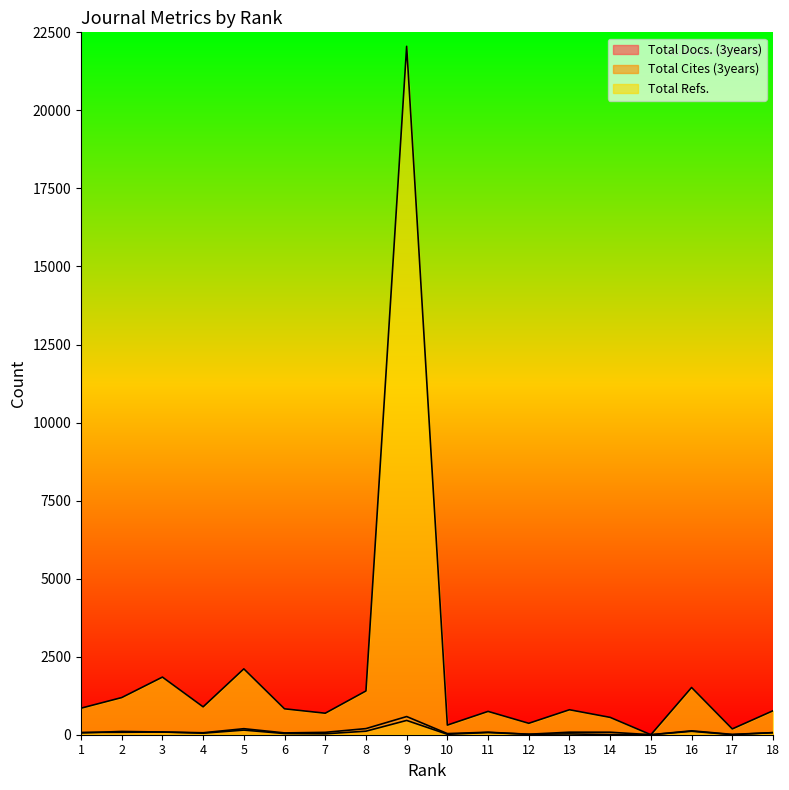

Where is the first local minimum for Total Cites (3years)?

4